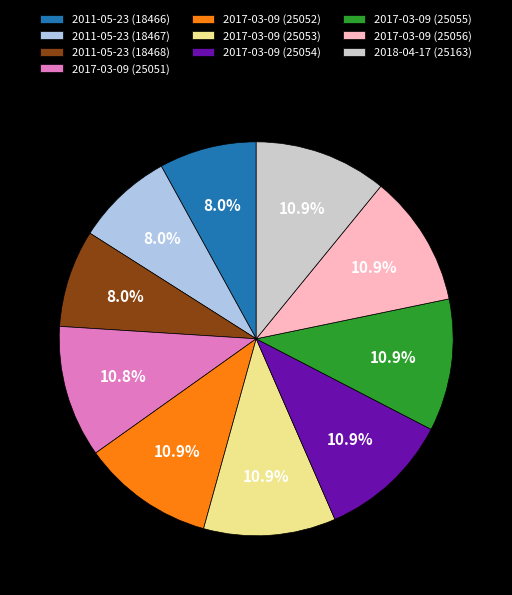

Which has a higher value, 2017-03-09 (25054) or 2011-05-23 (18468)?

2017-03-09 (25054)